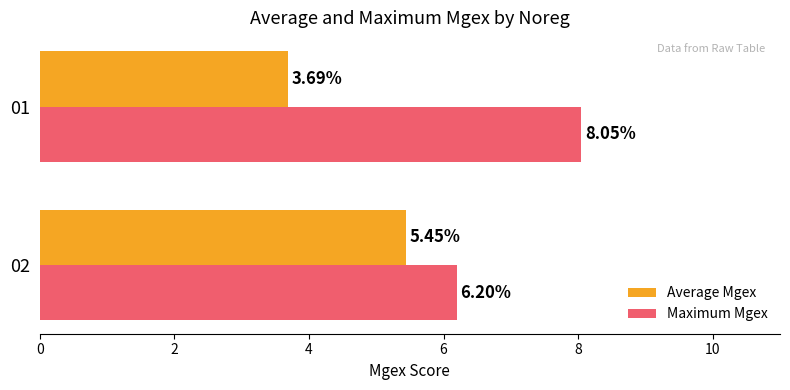

What is the difference between the maximum and minimum values in the Average Mgex series?

1.8